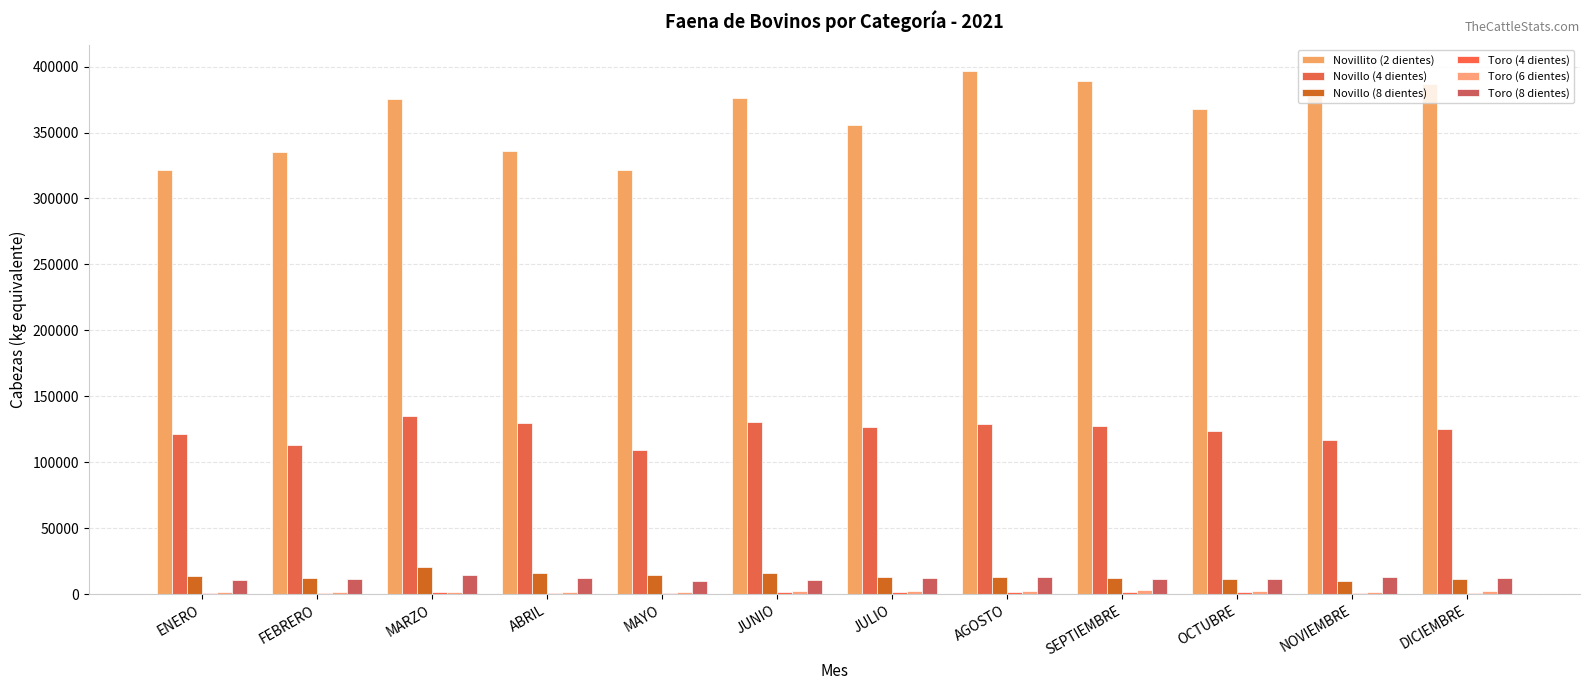

What position from the right is JUNIO?

7